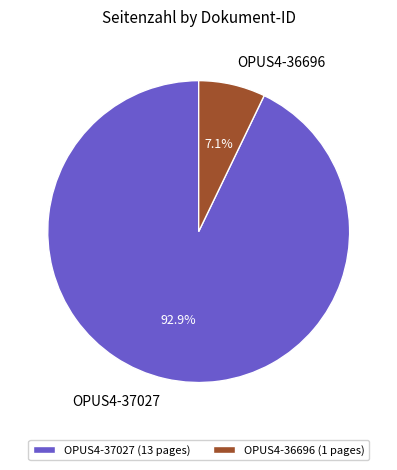

To the nearest percent, what is the difference between the largest and smallest slice percentages?

86%